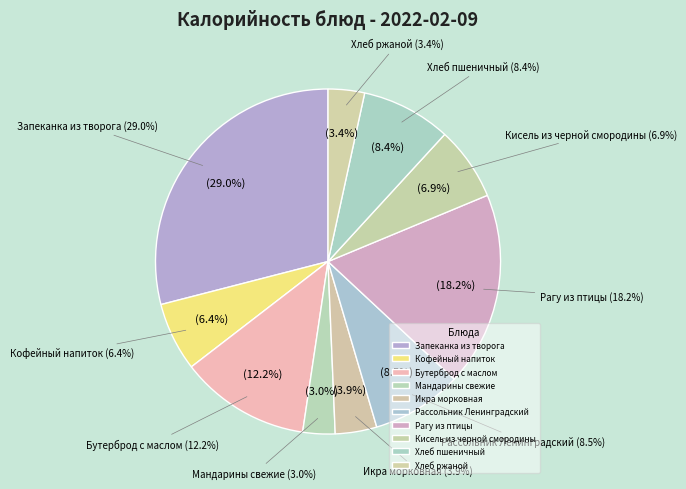

What is the change in value from Мандарины свежие to Хлеб пшеничный?

+67.8